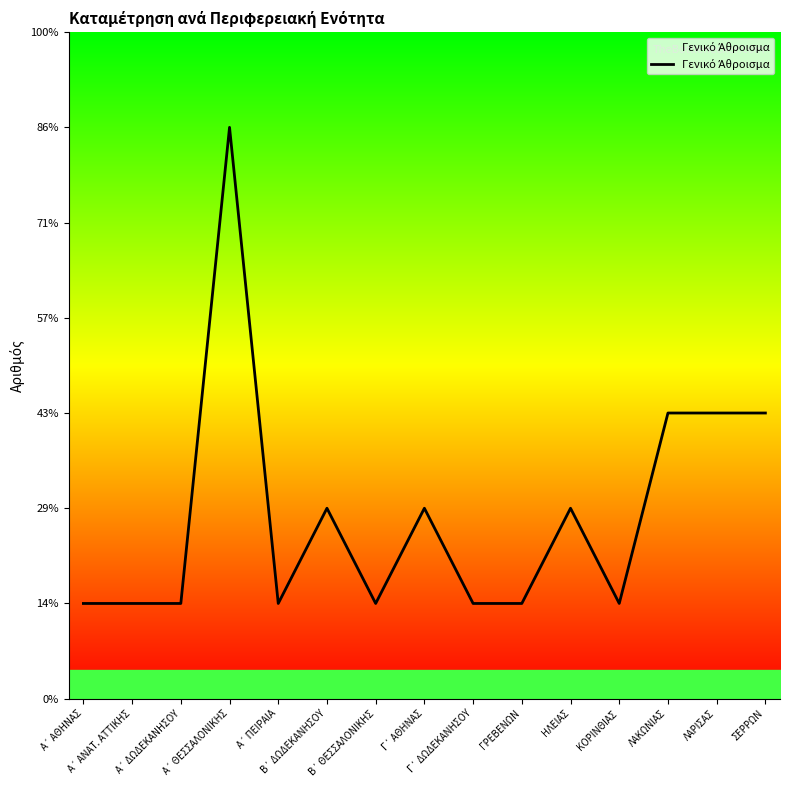

Which label corresponds to the largest value in the chart?

Α΄ ΘΕΣΣΑΛΟΝΙΚΗΣ